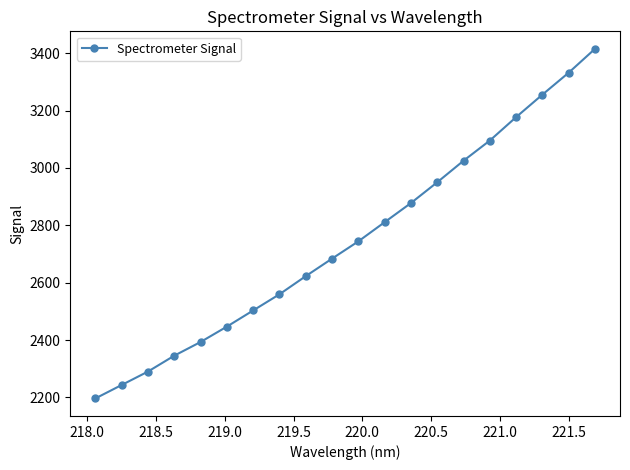

What is the sum of all values?

54971.8